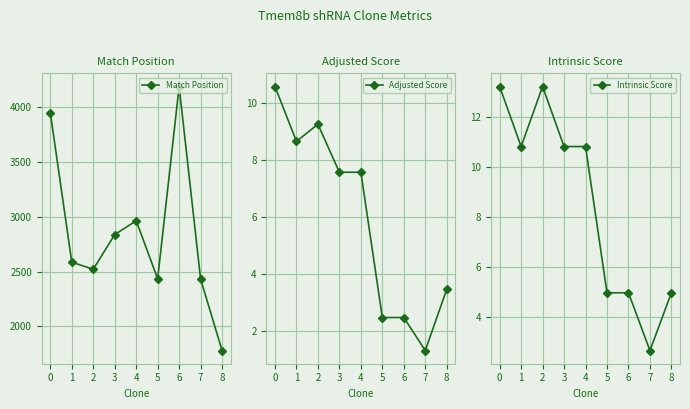

What is the highest value of the Intrinsic Score series?

13.2